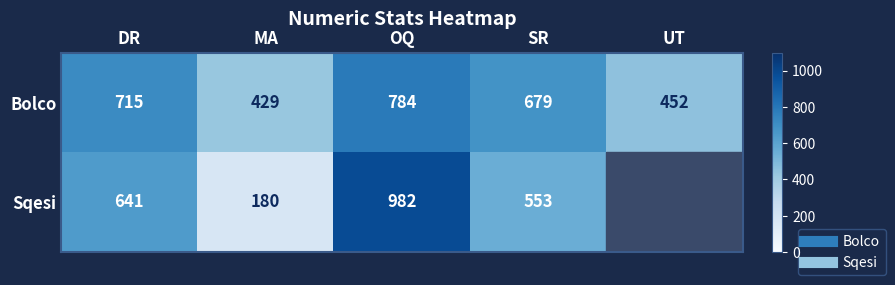

Which has a higher value, SR or DR?

DR